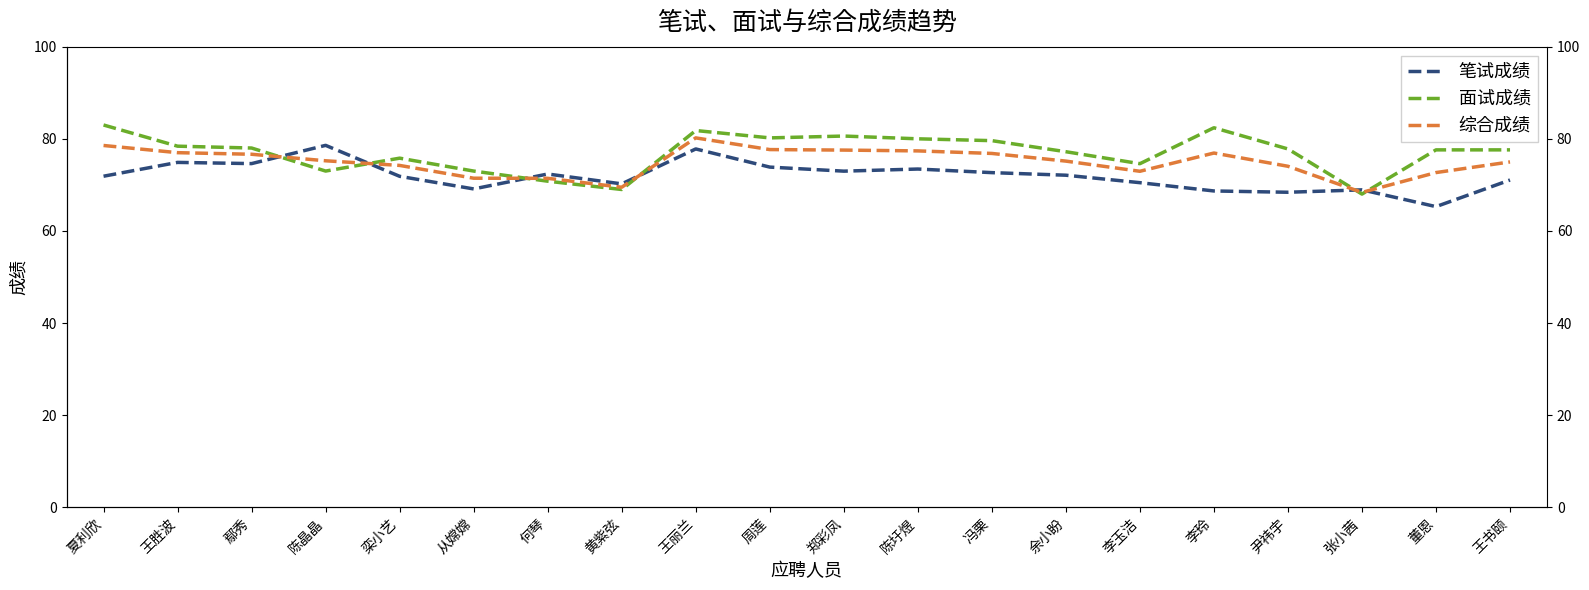

Reading left to right, list all the values displayed in this chart.

笔试成绩: 夏利欣=71.9	王胜波=74.9	鄢秀=74.6	陈晶晶=78.6	栾小艺=71.9	从嫦嫦=69.1	何琴=72.4	黄紫弦=70.2	王丽兰=77.8	周莲=73.9	郑彩凤=73.0	陈圩煜=73.4	冯栗=72.7	余小盼=72.1	李玉洁=70.5	李玲=68.7	尹祎宇=68.4	张小茜=68.9	董恩=65.3	王书颐=71.1
面试成绩: 夏利欣=83.0	王胜波=78.4	鄢秀=78.0	陈晶晶=73.0	栾小艺=75.8	从嫦嫦=73.0	何琴=70.8	黄紫弦=69.0	王丽兰=81.8	周莲=80.2	郑彩凤=80.6	陈圩煜=80.0	冯栗=79.6	余小盼=77.2	李玉洁=74.6	李玲=82.4	尹祎宇=77.8	张小茜=68.0	董恩=77.6	王书颐=77.6
综合成绩: 夏利欣=78.6	王胜波=77.0	鄢秀=76.6	陈晶晶=75.2	栾小艺=74.2	从嫦嫦=71.4	何琴=71.4	黄紫弦=69.5	王丽兰=80.2	周莲=77.7	郑彩凤=77.6	陈圩煜=77.4	冯栗=76.8	余小盼=75.2	李玉洁=73.0	李玲=76.9	尹祎宇=74.0	张小茜=68.4	董恩=72.7	王书颐=75.0